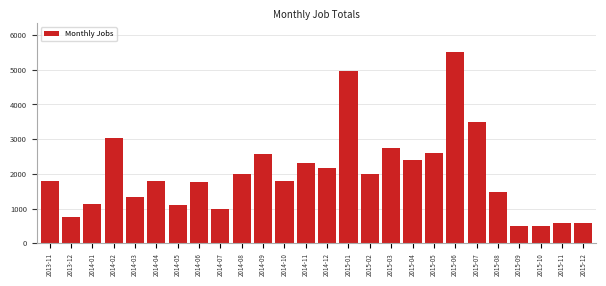

What is the label of the 5th bar from the right?

2015-08